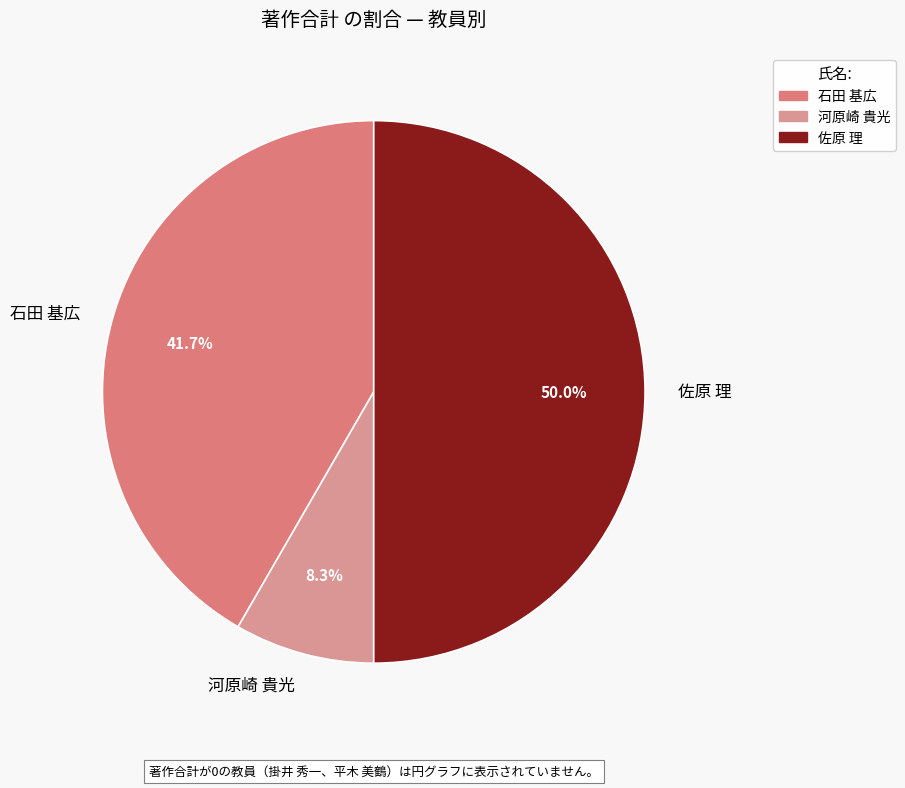

Rank the categories by value from lowest to highest.

河原崎 貴光, 石田 基広, 佐原 理